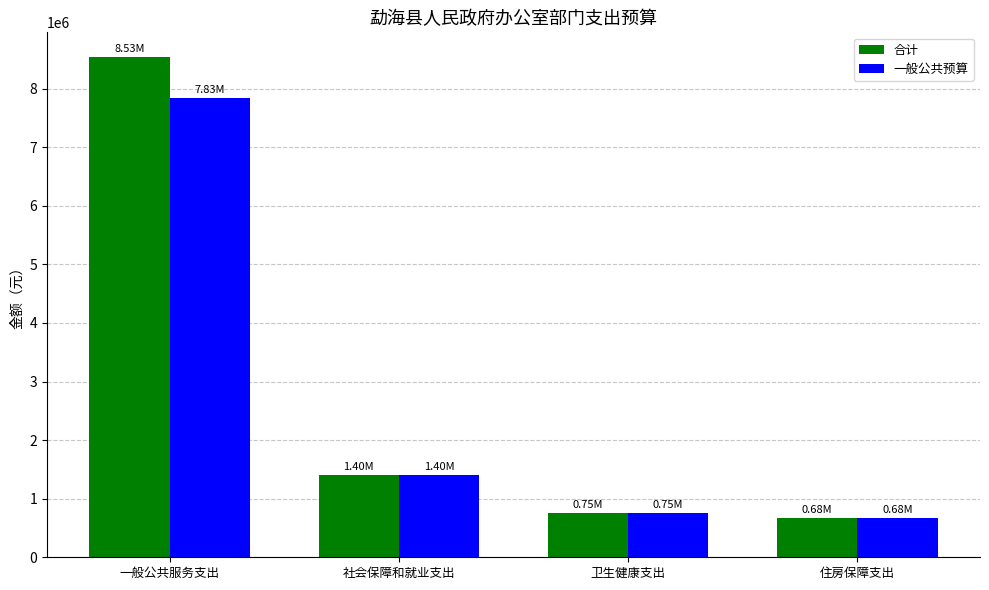

What is the label of the 3rd bar from the left?

卫生健康支出